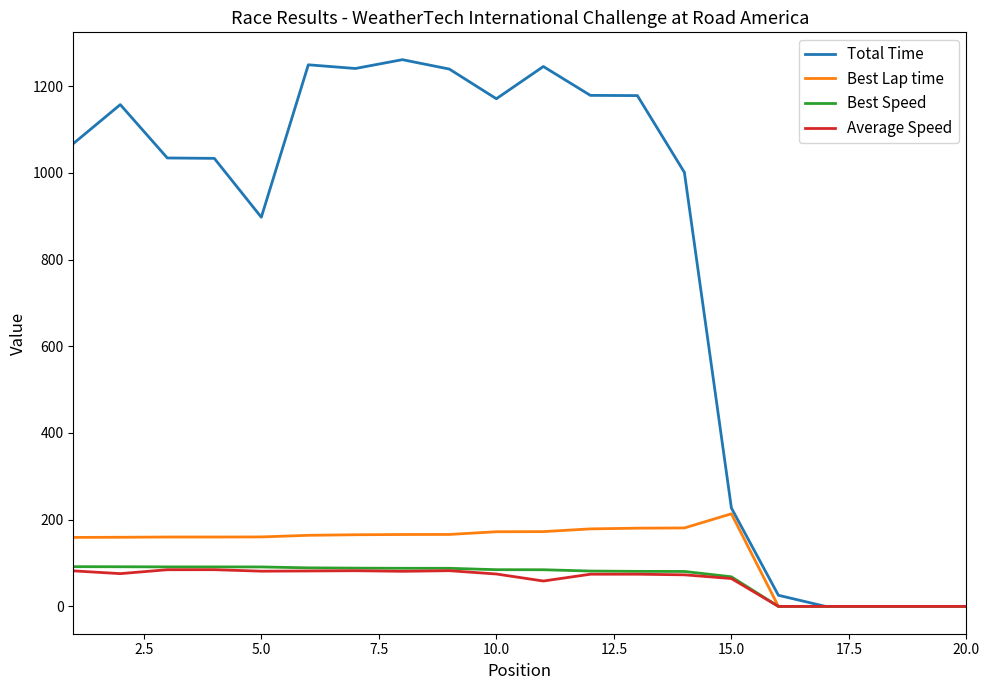

What is the average value of the Best Speed series?

64.5